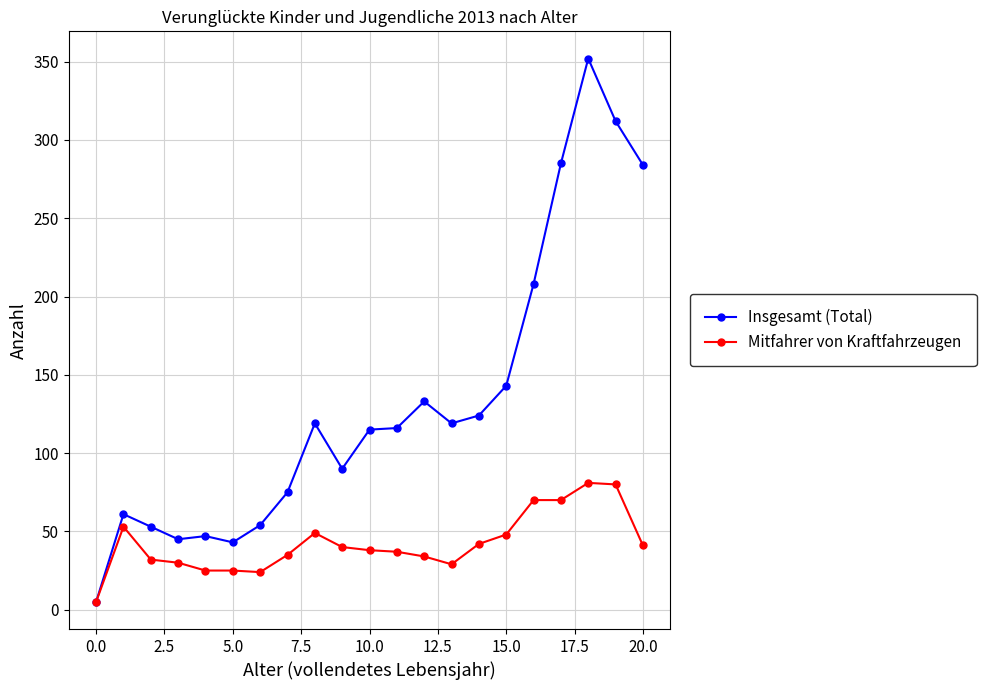

What is the value of the Mitfahrer von Kraftfahrzeugen point at the 9th from the left?

49